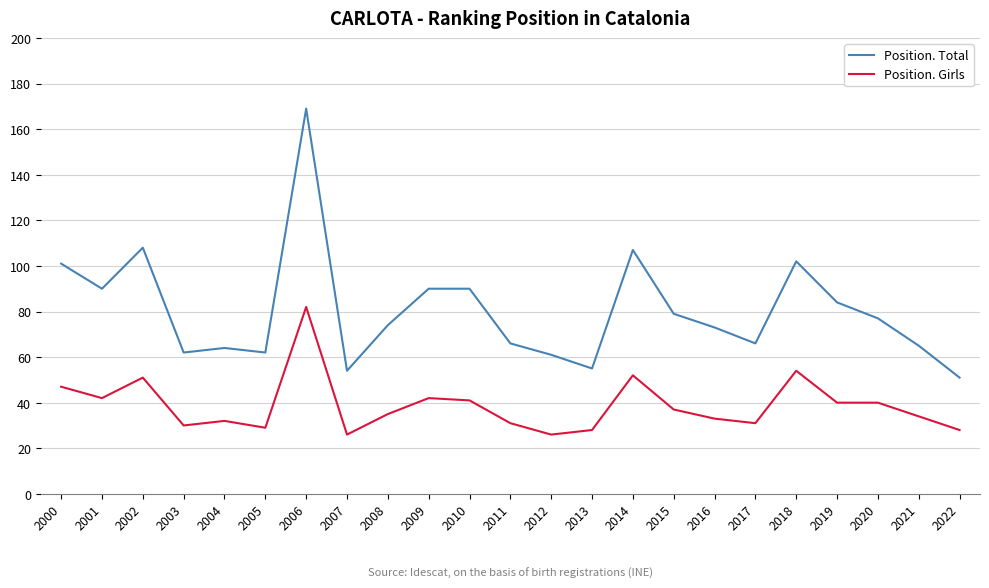

What are all the series names shown in the legend?

Position. Total, Position. Girls